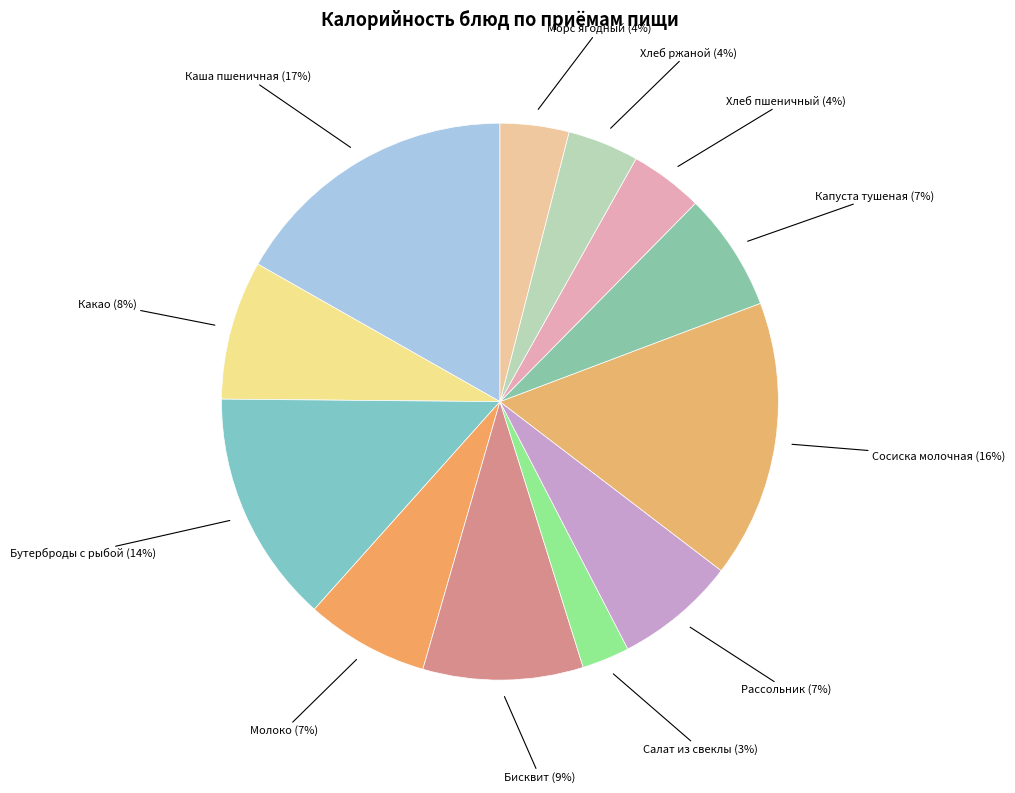

To the nearest percent, what percentage of the pie is Хлеб ржаной?

4%